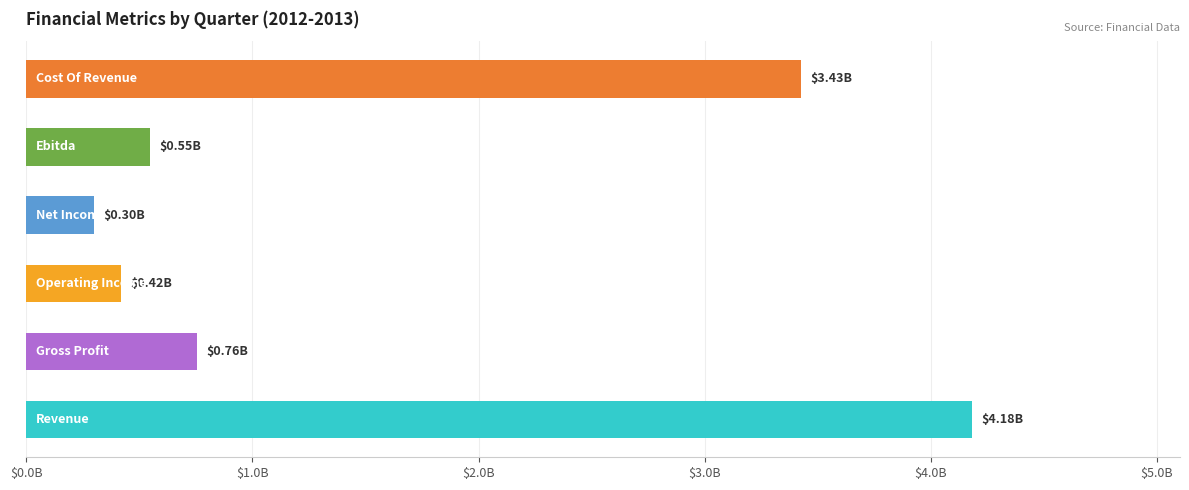

Which series has the widest spread of values?

Revenue